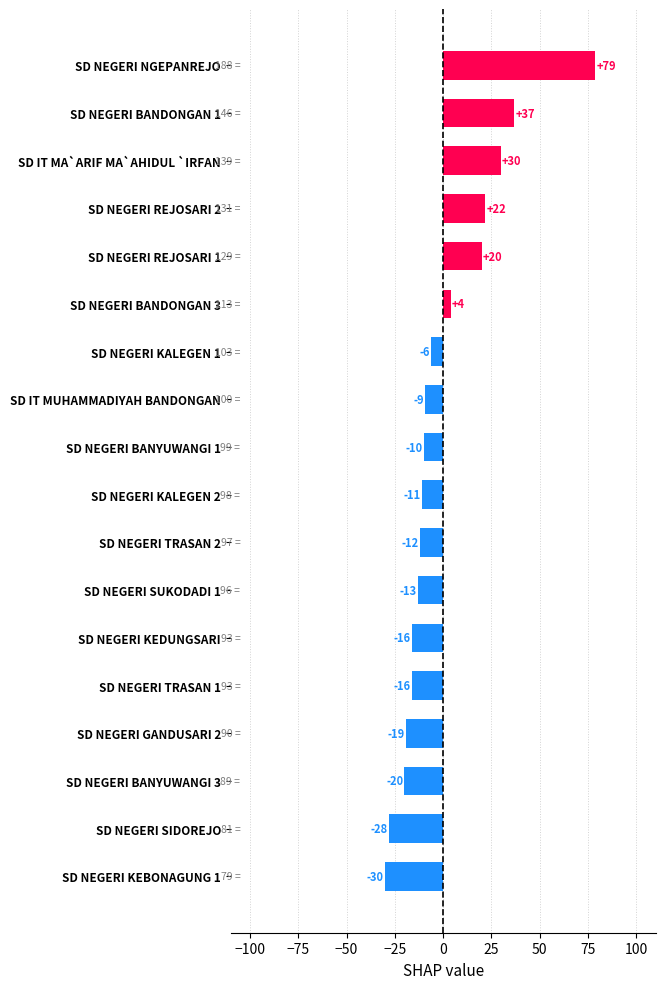

What is the difference between the maximum and minimum values?

109.0